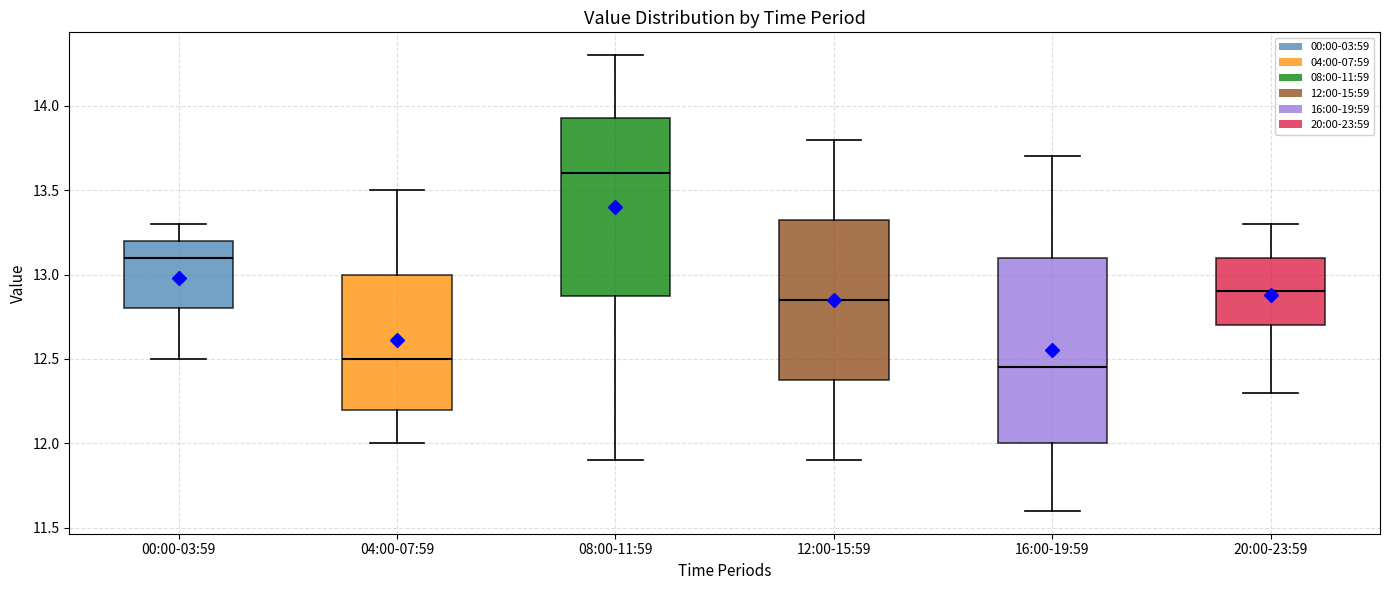

Reading left to right, read every box against the y-axis: the position of its median line, the range the box covers, and the ends of its whiskers. The values are not printed on the chart, so give them approximately, as read against the axis.

00:00-03:59: median 13.10, box 12.80 to 13.20, whiskers 12.50 to 13.30
04:00-07:59: median 12.50, box 12.20 to 13.00, whiskers 12.00 to 13.50
08:00-11:59: median 13.60, box 12.90 to 13.95, whiskers 11.90 to 14.30
12:00-15:59: median 12.85, box 12.40 to 13.35, whiskers 11.90 to 13.80
16:00-19:59: median 12.45, box 12.00 to 13.10, whiskers 11.60 to 13.70
20:00-23:59: median 12.90, box 12.70 to 13.10, whiskers 12.30 to 13.30